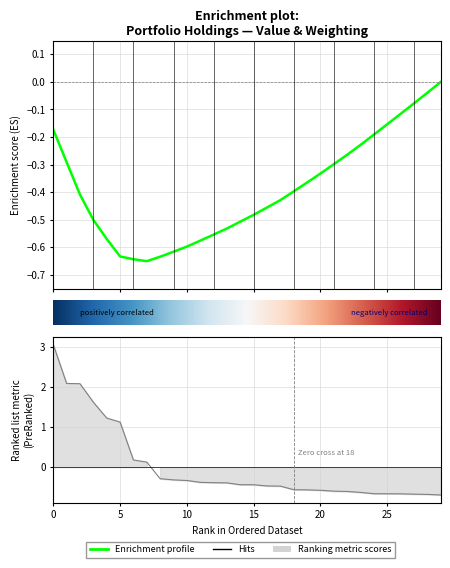

Reading left to right, transcribe all the data shown in this chart.

3.1	2.1	2.1	1.6	1.2	1.1	0.2	0.1	-0.3	-0.3	-0.3	-0.4	-0.4	-0.4	-0.4	-0.4	-0.5	-0.5	-0.6	-0.6	-0.6	-0.6	-0.6	-0.6	-0.7	-0.7	-0.7	-0.7	-0.7	-0.7